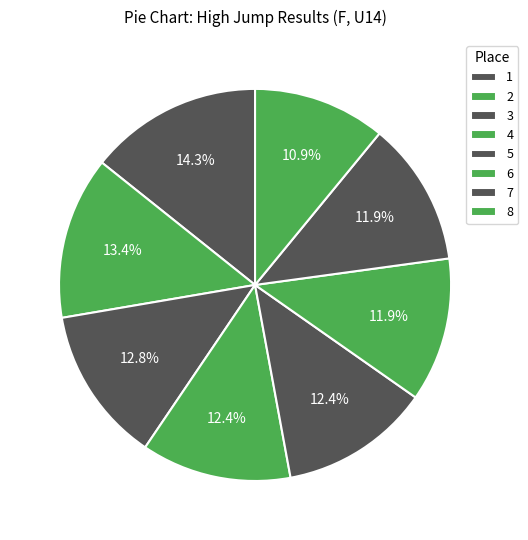

To the nearest percent, what is the difference between the largest and smallest slice percentages?

3%